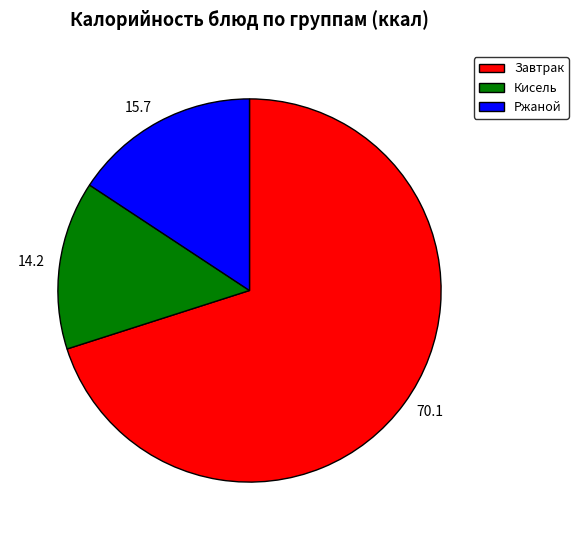

Does any single category account for the majority?

Yes